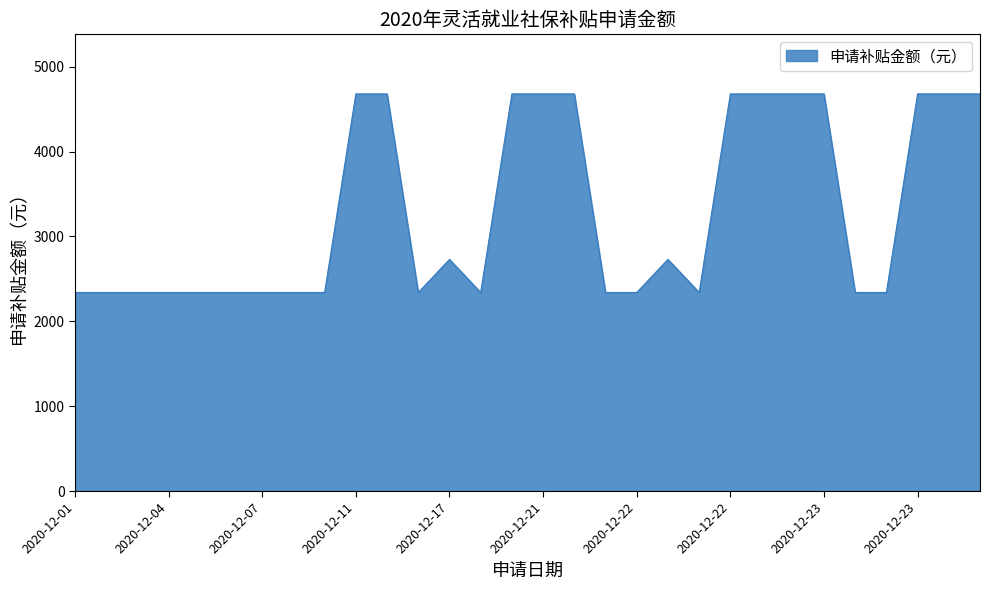

What is the minimum value shown in the chart?

2339.3